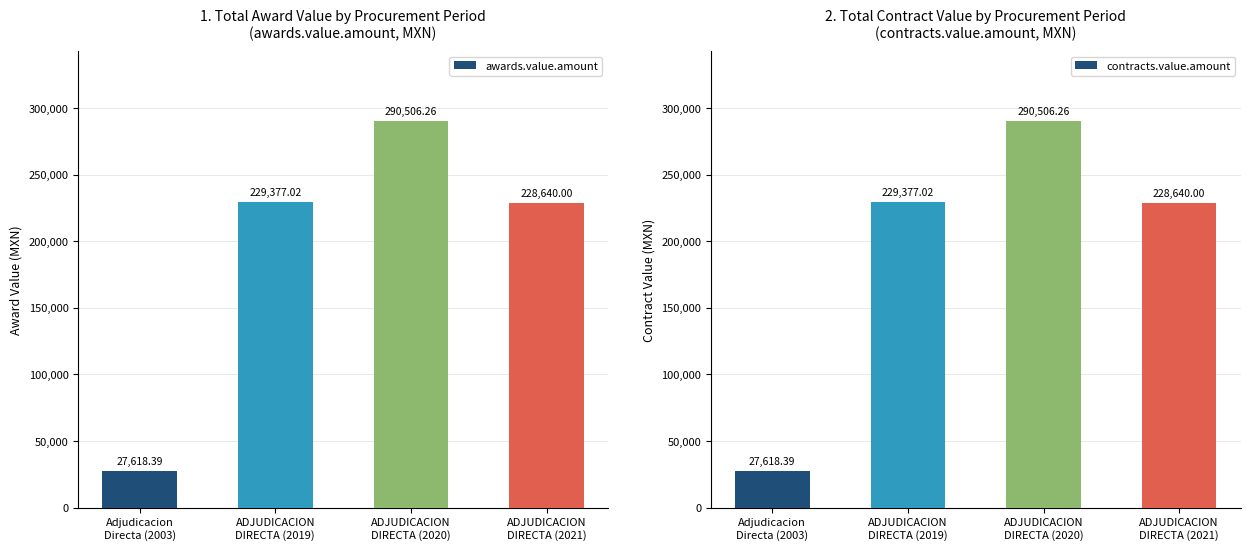

At which label does contracts.value.amount reach its peak?

ADJUDICACION
DIRECTA (2020)